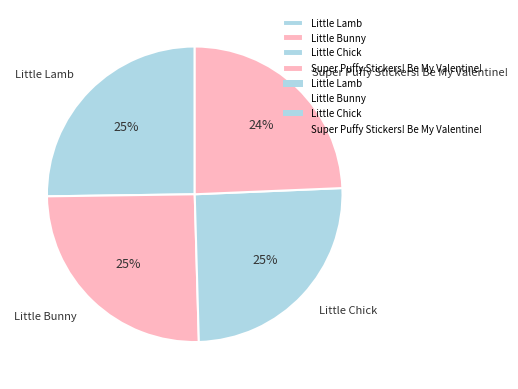

Which slice is the smallest?

Super Puffy Stickers! Be My Valentine!